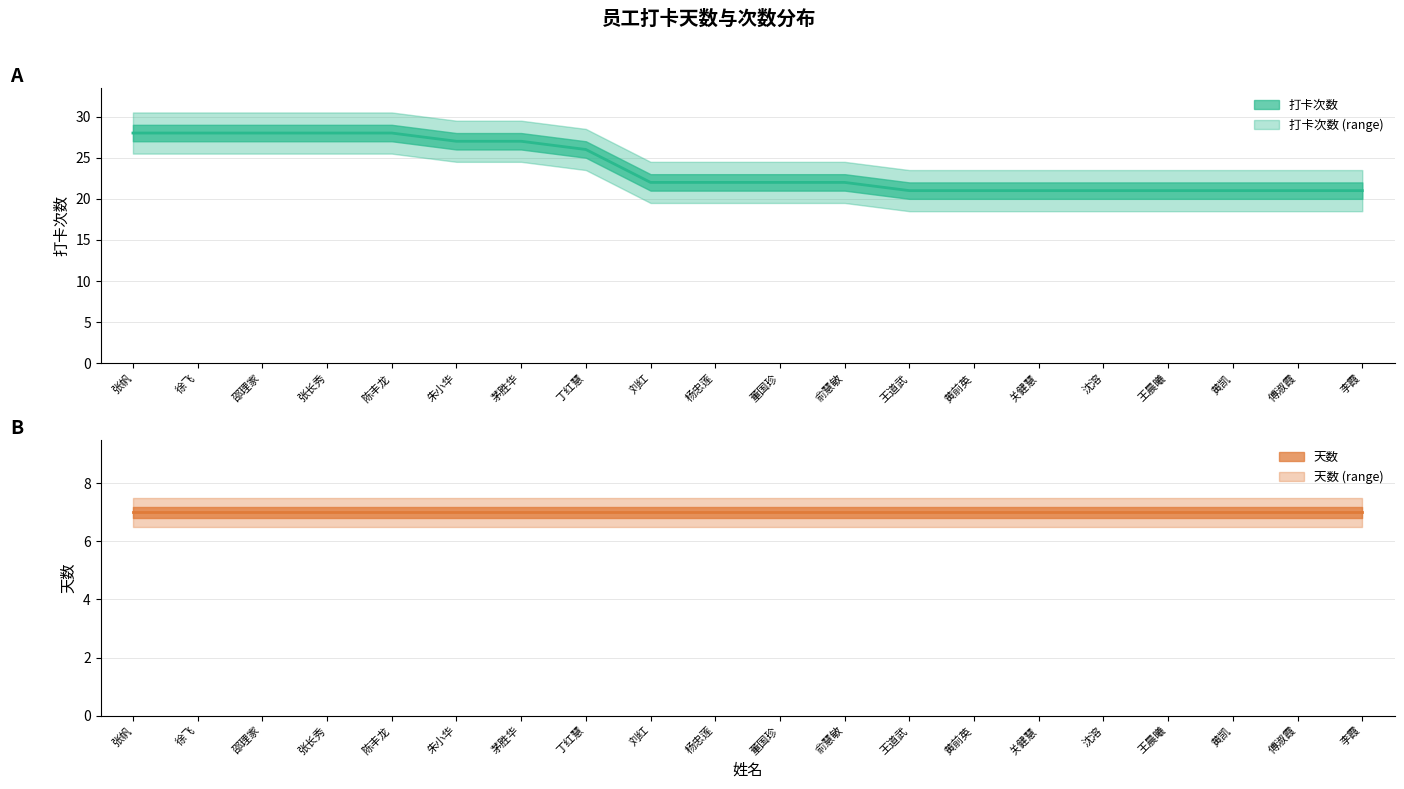

Reading left to right, extract all data points from this chart.

打卡次数: 28	28	28	28	28	27	27	26	22	22	22	22	21	21	21	21	21	21	21	21
天数: 7	7	7	7	7	7	7	7	7	7	7	7	7	7	7	7	7	7	7	7